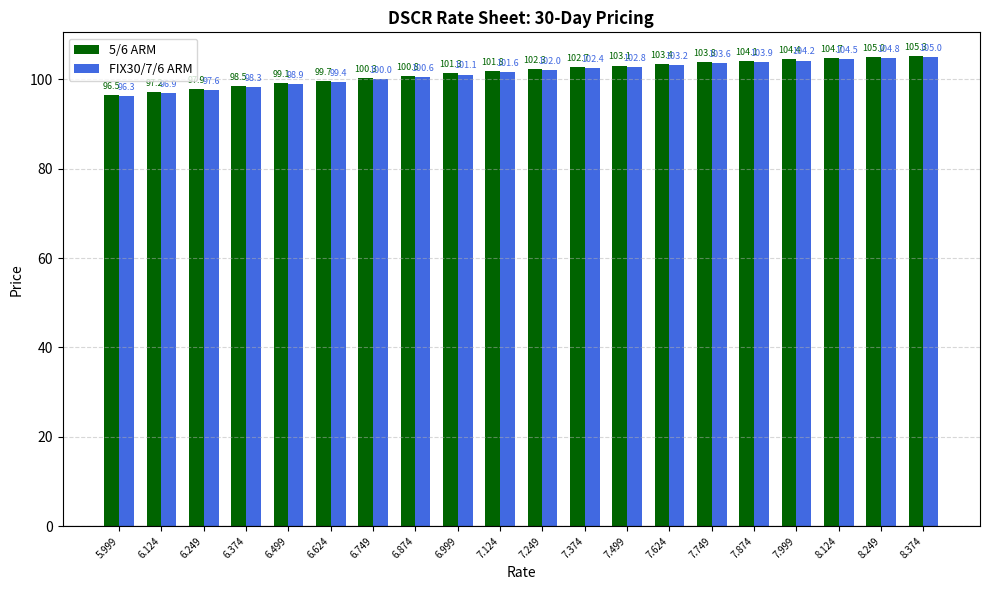

What is the minimum value shown in the chart?

96.3